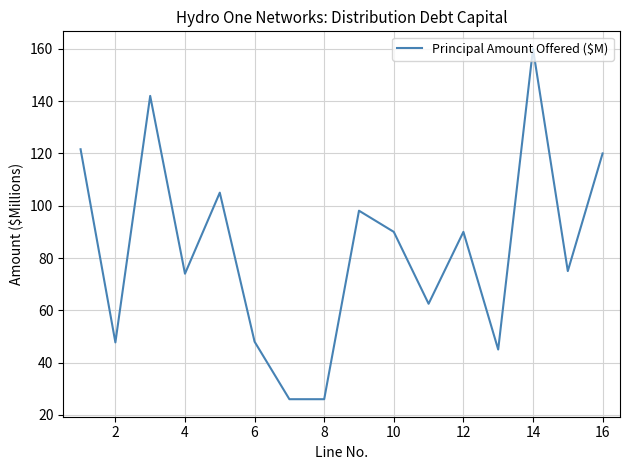

What is the greatest value displayed?

160.0